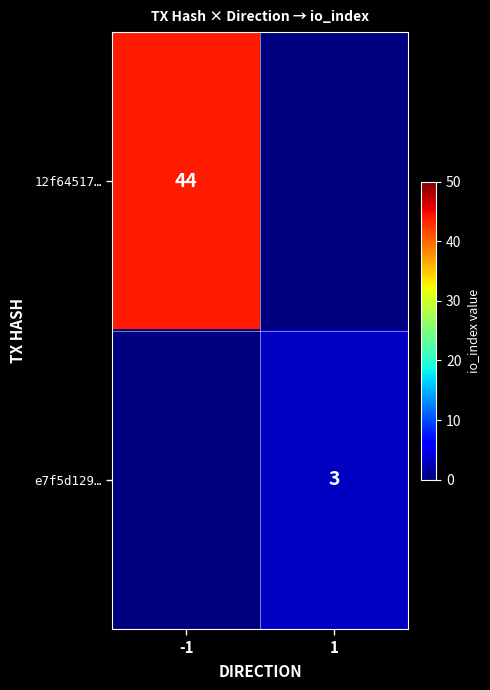

How many series are shown in this chart?

2